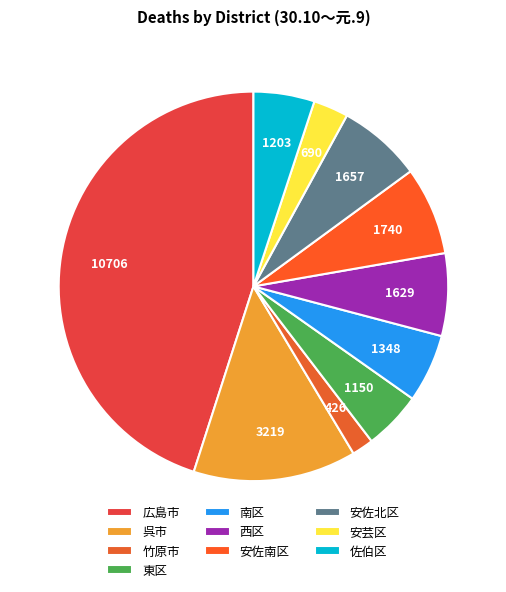

Does 安芸区 account for over 50% of the chart?

No